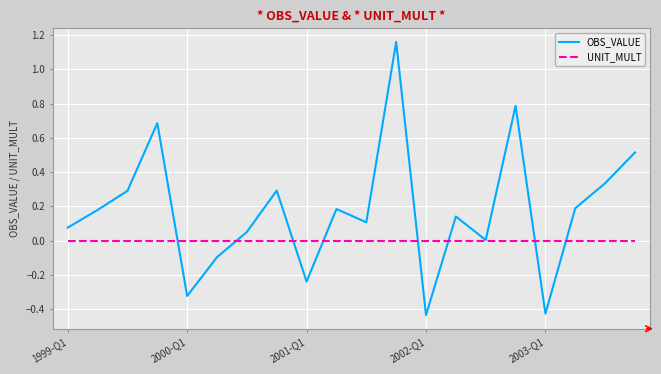

List the series in order of their overall mean, highest first.

OBS_VALUE, UNIT_MULT